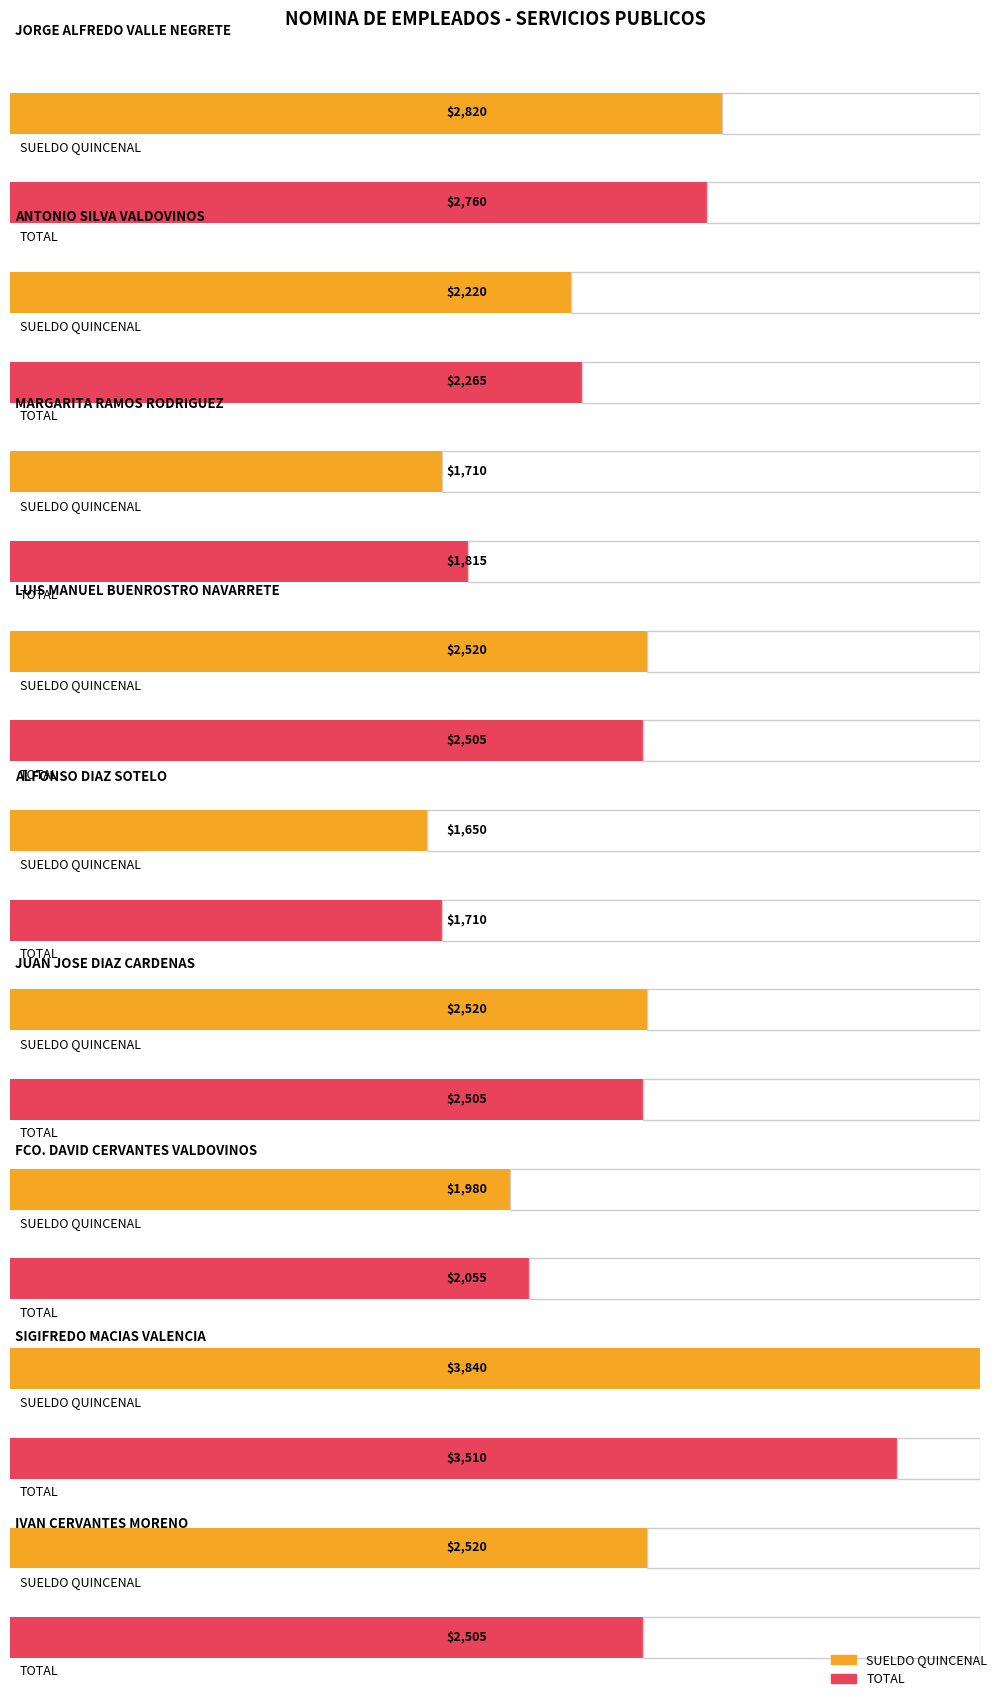

True or false: TOTAL has a value of 2265 at ANTONIO SILVA VALDOVINOS.

True